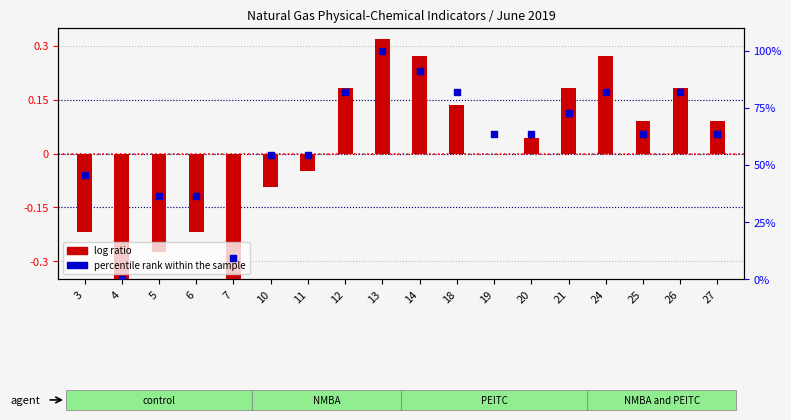

Which series reaches the maximum Y coordinate?

percentile rank within the sample